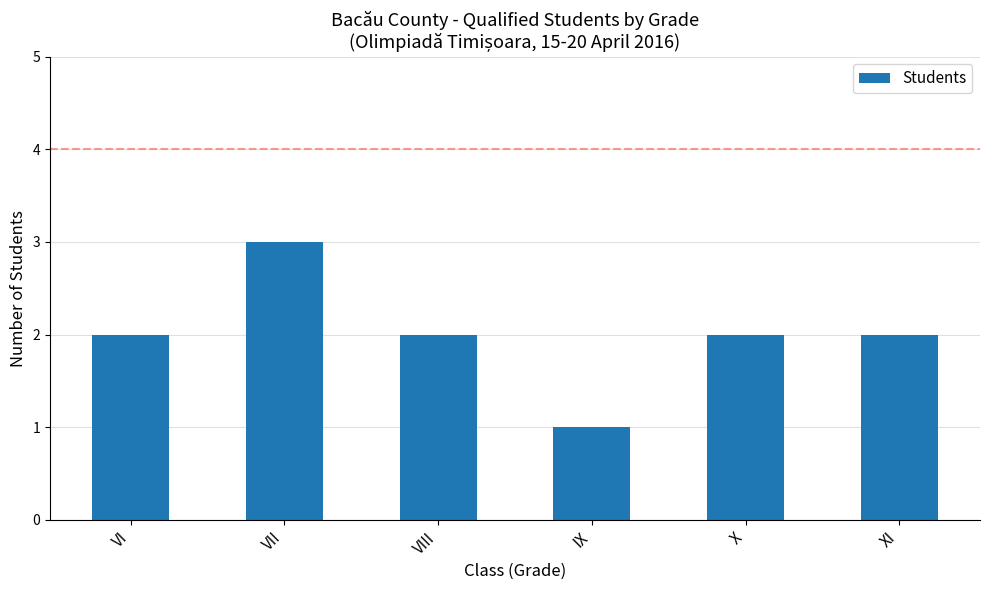

Are the bars grouped side by side (vs. stacked)?

No